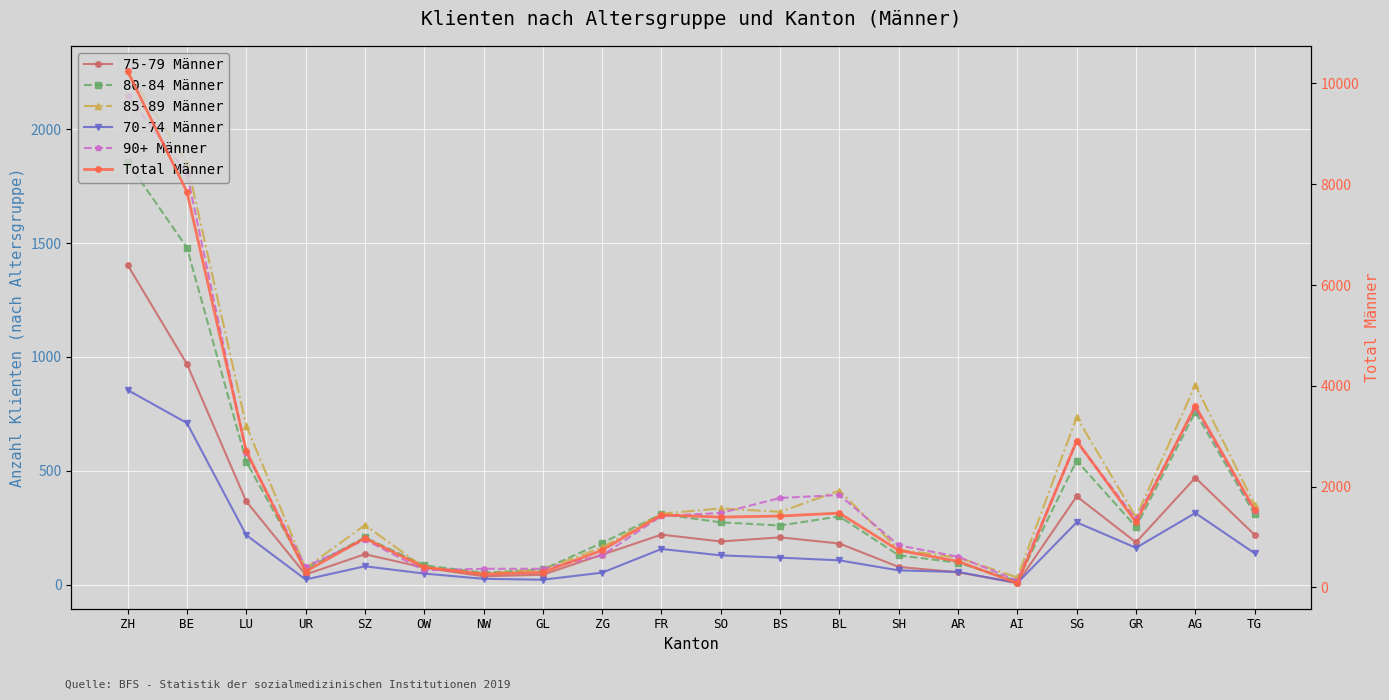

What is the sum of all 80-84 Männer values?

7795